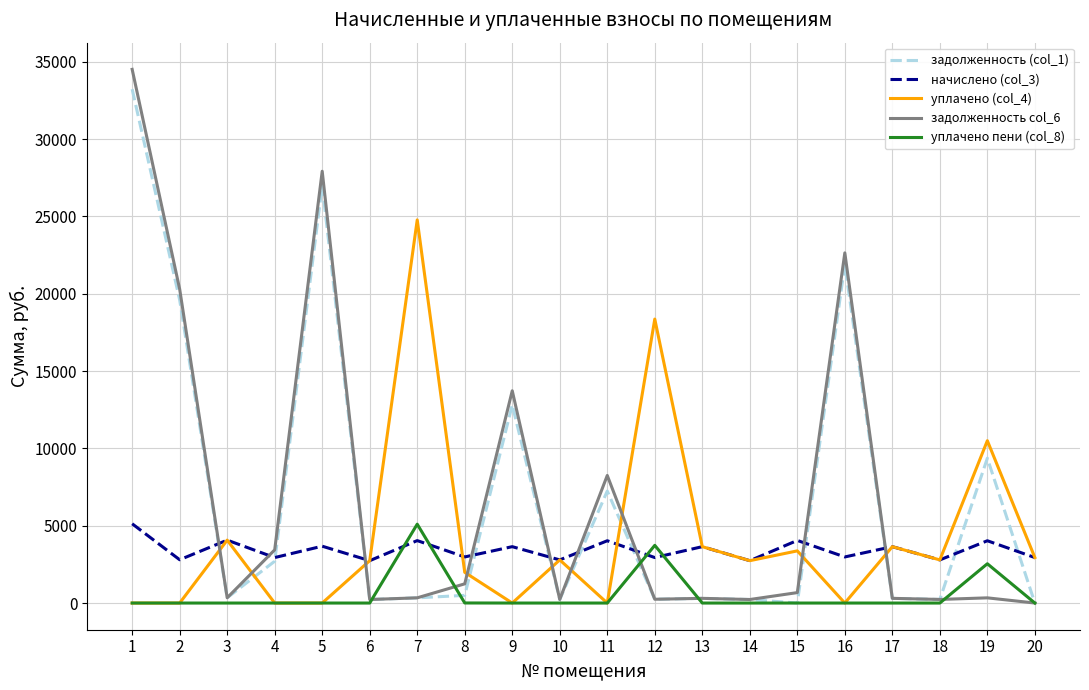

Is the value of задолженность (col_1) at 9 greater than the value of уплачено (col_4) at 6?

Yes